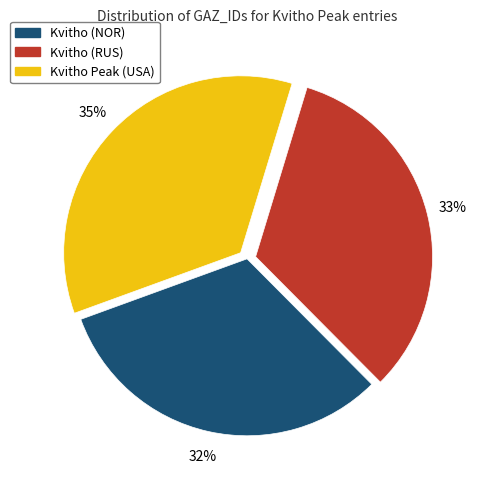

Is the sum of Kvitho (RUS) and Kvitho (NOR) greater than half?

Yes